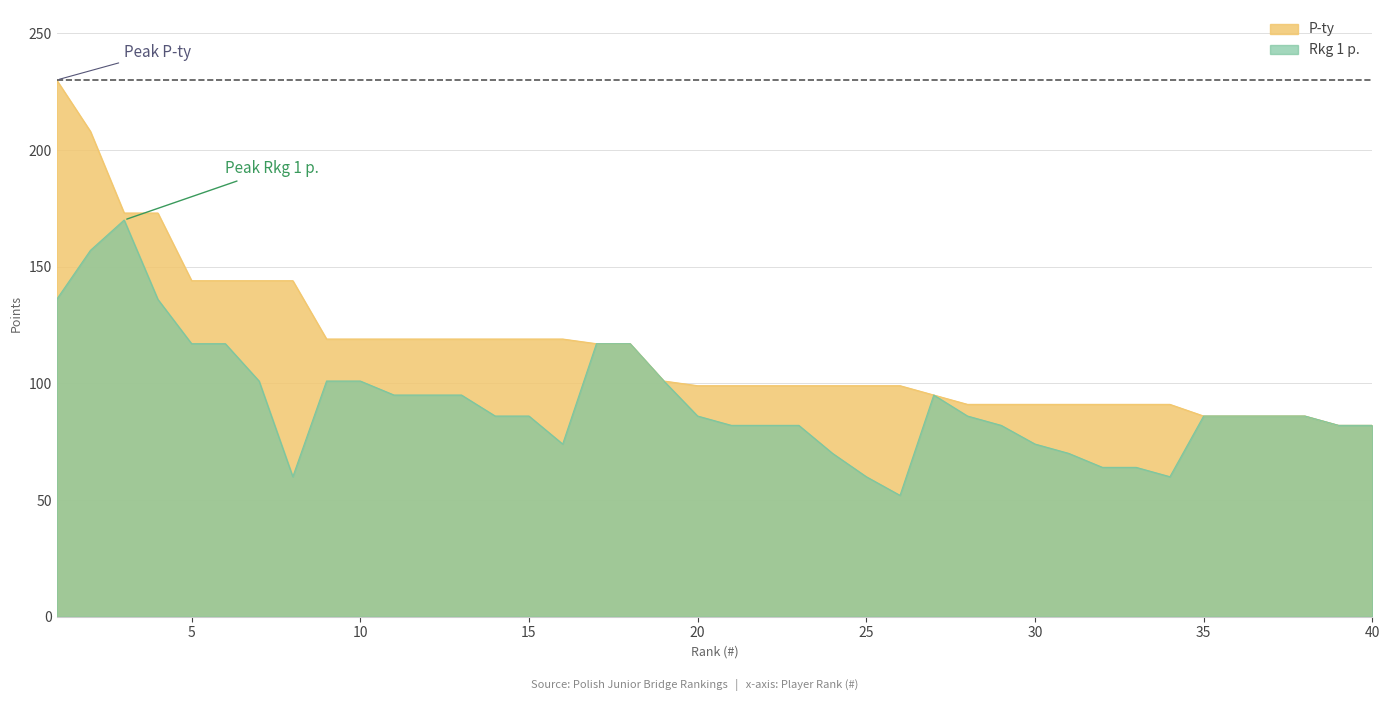

At how many categories does at least one series exceed 54?

40